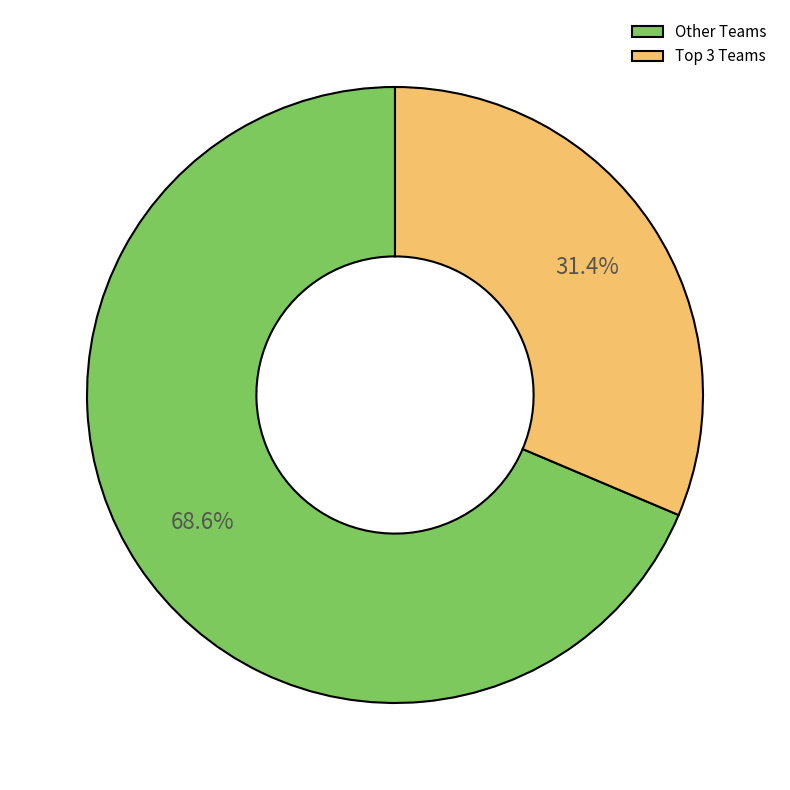

Count the number of slices in the pie.

2